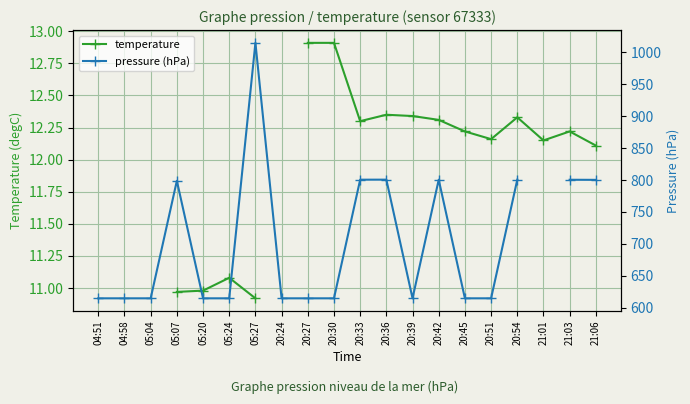

How many categories are shown in the chart?

20